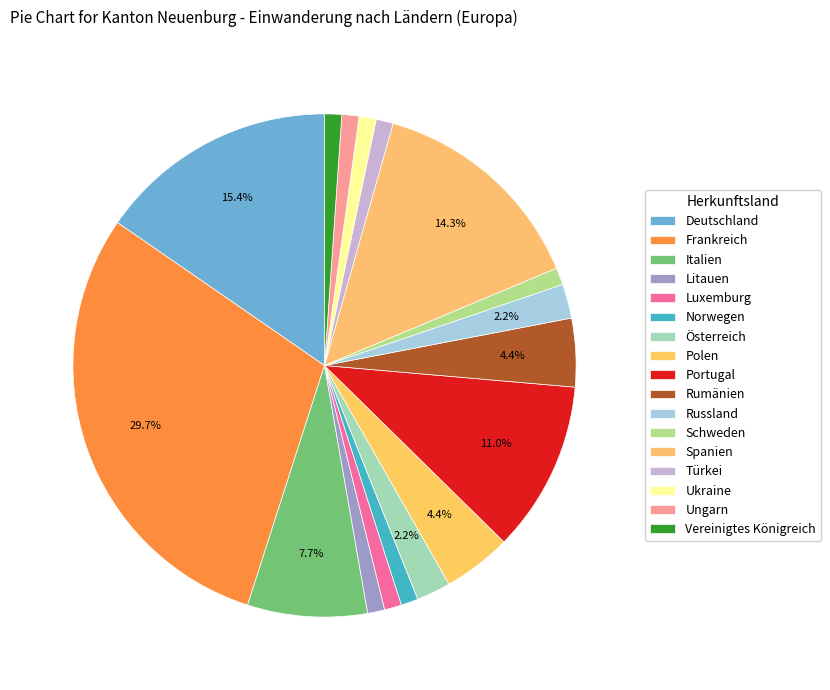

To the nearest percent, what is the average slice percentage?

6%